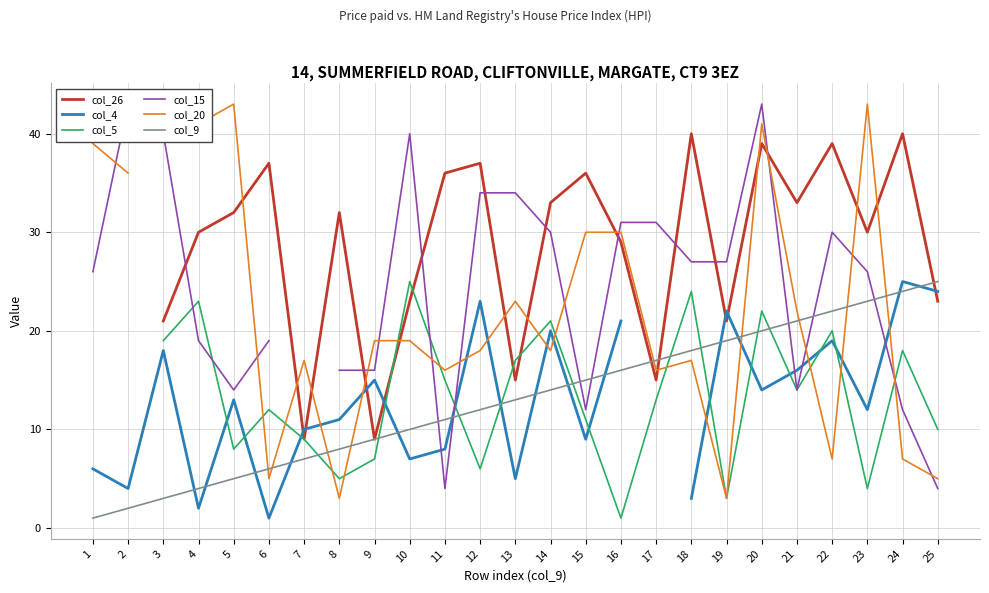

What is the minimum value shown in the chart?

1.0